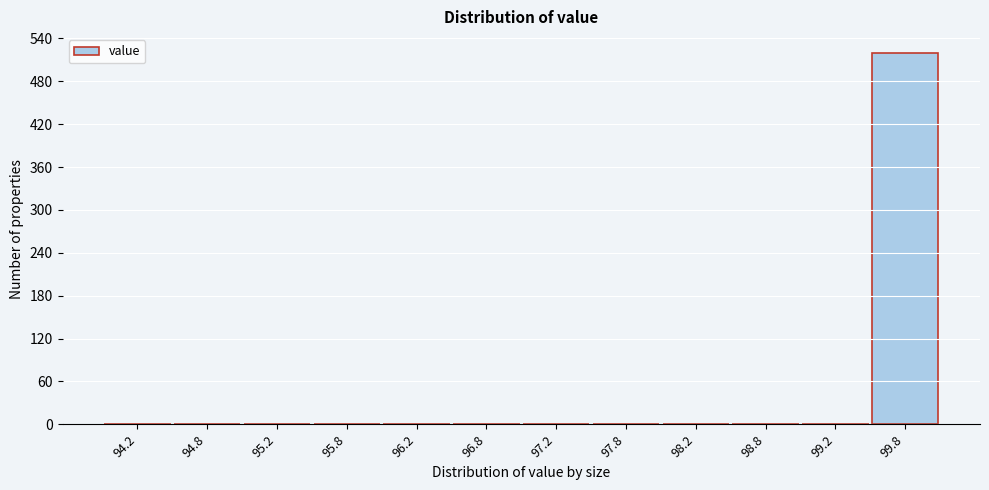

Over which range of the x-axis is the bar tallest?

99.5 to 100.0